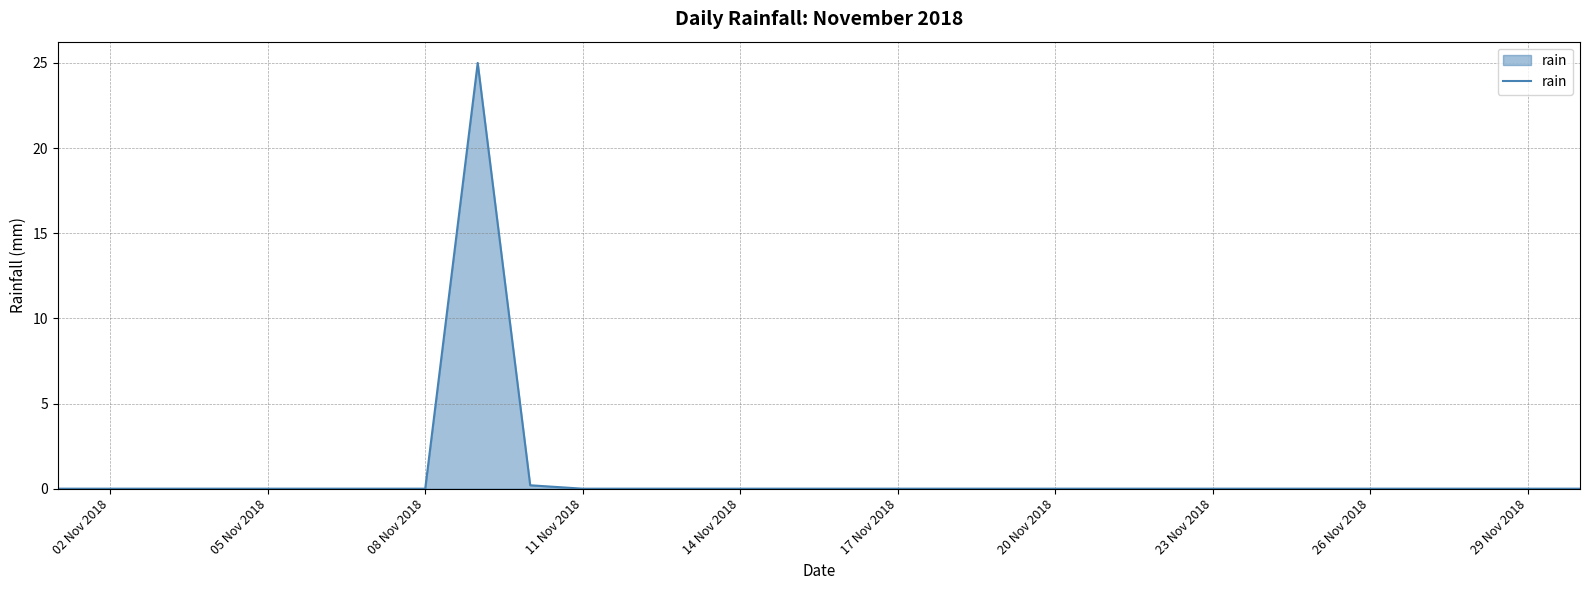

What is the difference between the maximum and minimum values?

25.0